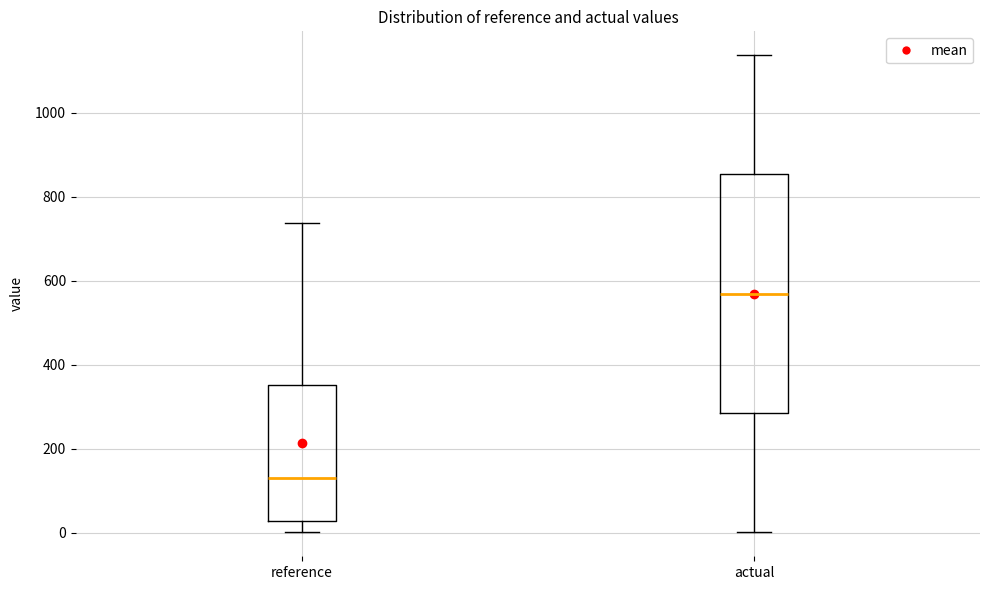

Comparing the boxes themselves (not the whiskers), which one is the tallest?

actual